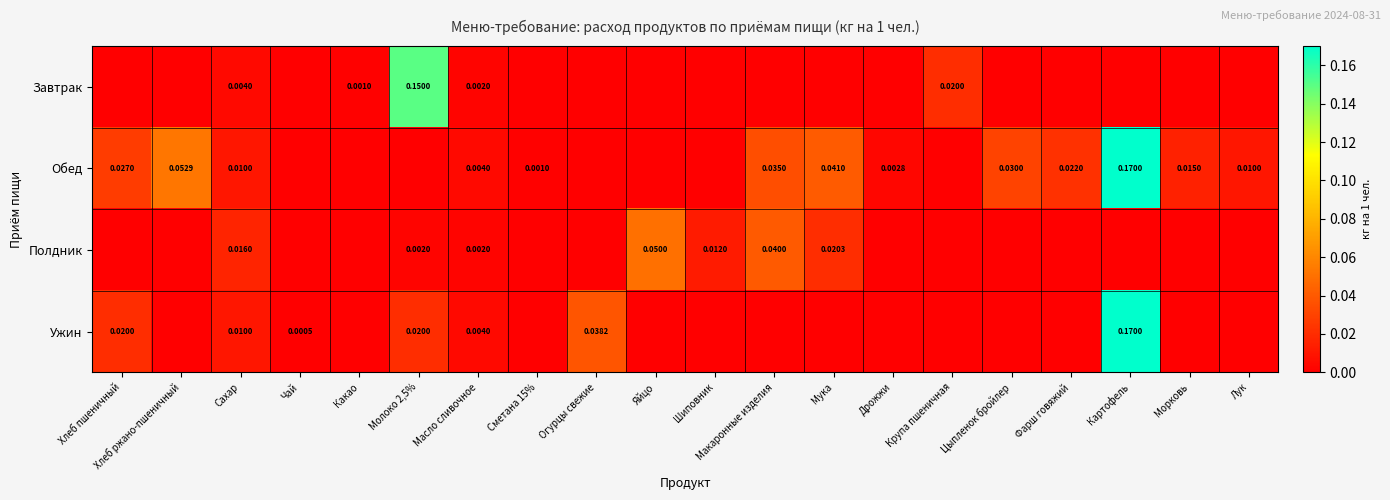

List the series in order of their peak value, highest first.

Обед, Ужин, Завтрак, Полдник